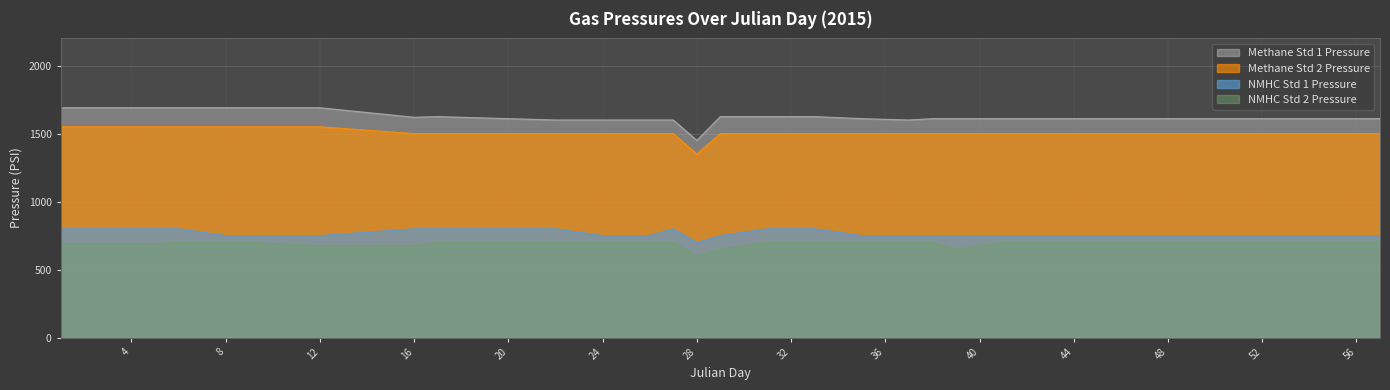

Reading right to left, extract all data points from this chart.

Methane Std 1 Pressure: 57=1610	56=1610	55=1610	54=1610	53=1610	52=1610	51=1610	50=1610	49=1610	48=1610	47=1610	46=1610	45=1610	44=1610	43=1610	42=1610	41=1610	39=1610	38=1610	37=1600	35=1610	33=1625	31=1625	29=1625	28=1450	27=1600	26=1600	24=1600	22=1600	20=1610	17=1625	16=1620	12=1690	9=1690	8=1690	6=1690	5=1690	4=1690	2=1690	1=1690
Methane Std 2 Pressure: 57=1500	56=1500	55=1500	54=1500	53=1500	52=1500	51=1500	50=1500	49=1500	48=1500	47=1500	46=1500	45=1500	44=1500	43=1500	42=1500	41=1500	39=1500	38=1500	37=1500	35=1500	33=1500	31=1500	29=1500	28=1350	27=1500	26=1500	24=1500	22=1500	20=1500	17=1500	16=1500	12=1550	9=1550	8=1550	6=1550	5=1550	4=1550	2=1550	1=1550
NMHC Std 1 Pressure: 57=750	56=750	55=750	54=750	53=750	52=750	51=750	50=750	49=750	48=750	47=750	46=750	45=750	44=750	43=750	42=750	41=750	39=750	38=750	37=750	35=750	33=800	31=800	29=750	28=700	27=800	26=750	24=750	22=800	20=800	17=800	16=800	12=750	9=750	8=750	6=800	5=800	4=800	2=800	1=800
NMHC Std 2 Pressure: 57=700	56=700	55=700	54=700	53=700	52=700	51=700	50=700	49=700	48=700	47=700	46=700	45=700	44=700	43=700	42=700	41=700	39=650	38=700	37=700	35=700	33=700	31=700	29=650	28=600	27=700	26=700	24=700	22=700	20=700	17=700	16=675	12=675	9=700	8=700	6=700	5=690	4=690	2=690	1=690